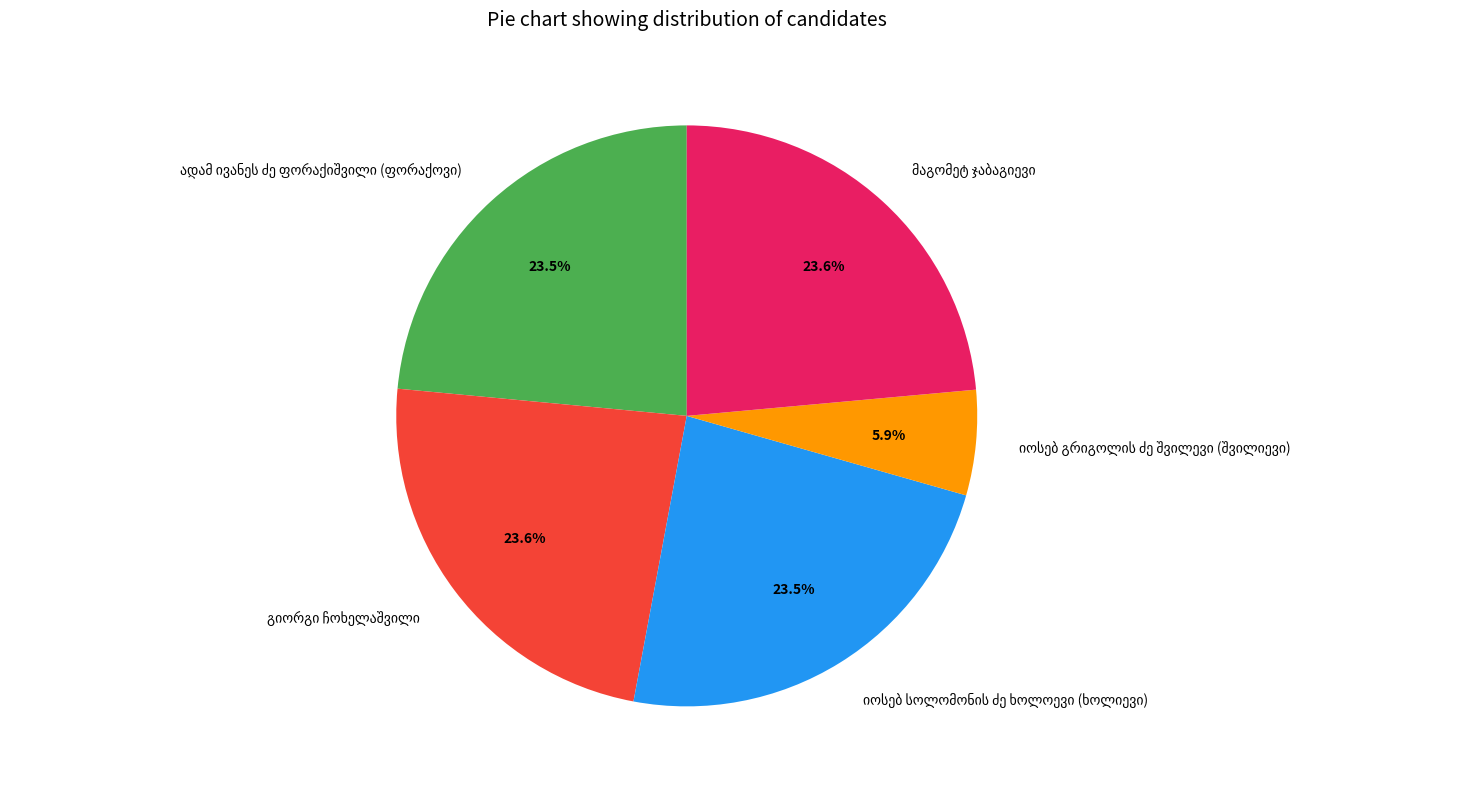

Does any single category account for the majority?

No